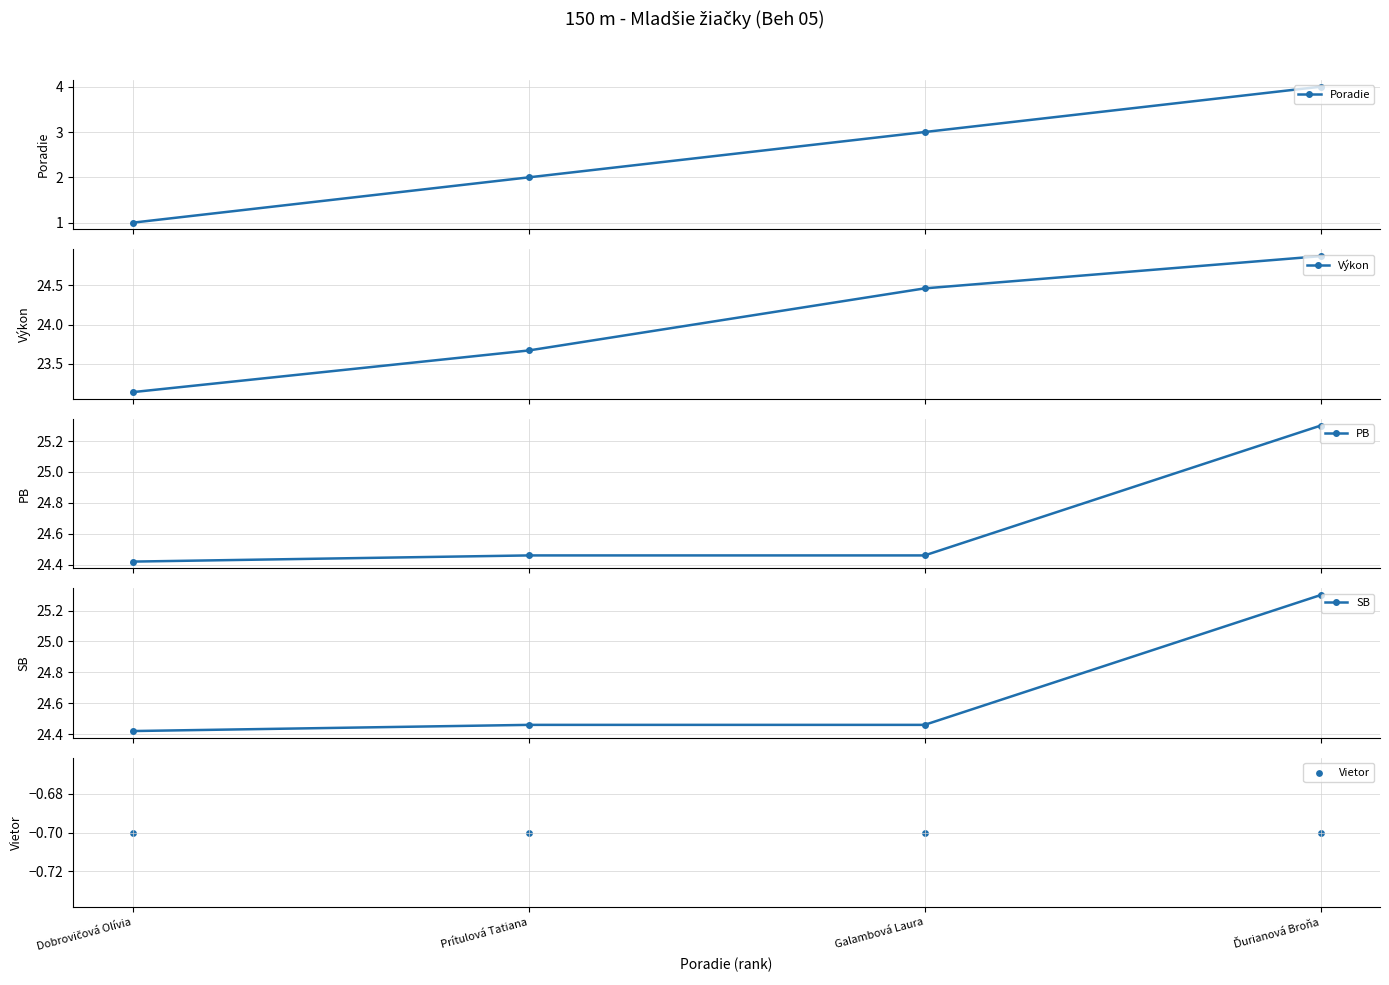

What are all the series names shown in the legend?

Poradie, Výkon, PB, SB, Vietor